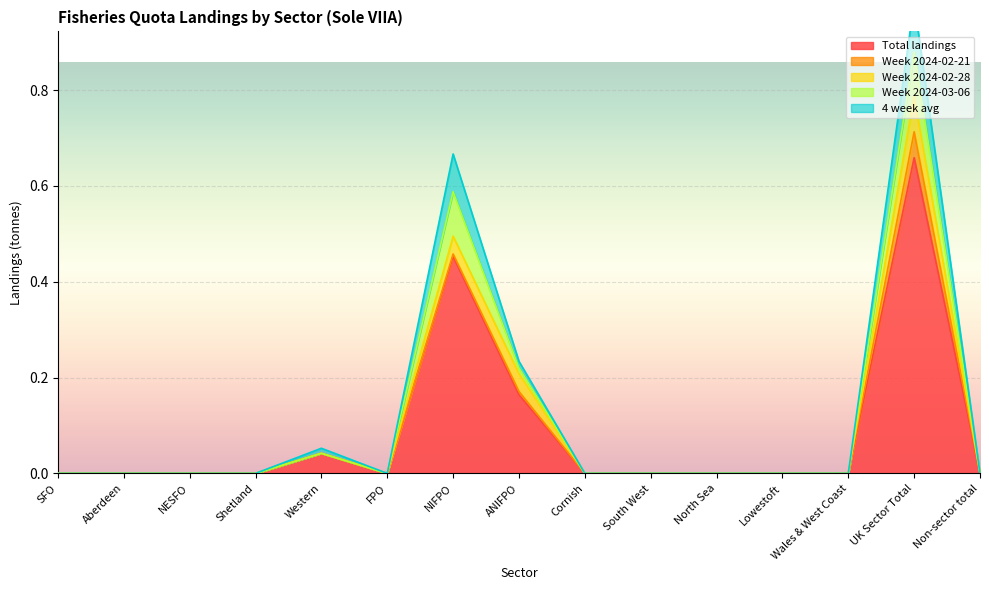

How many values in Week 2024-03-06 are above zero?

3